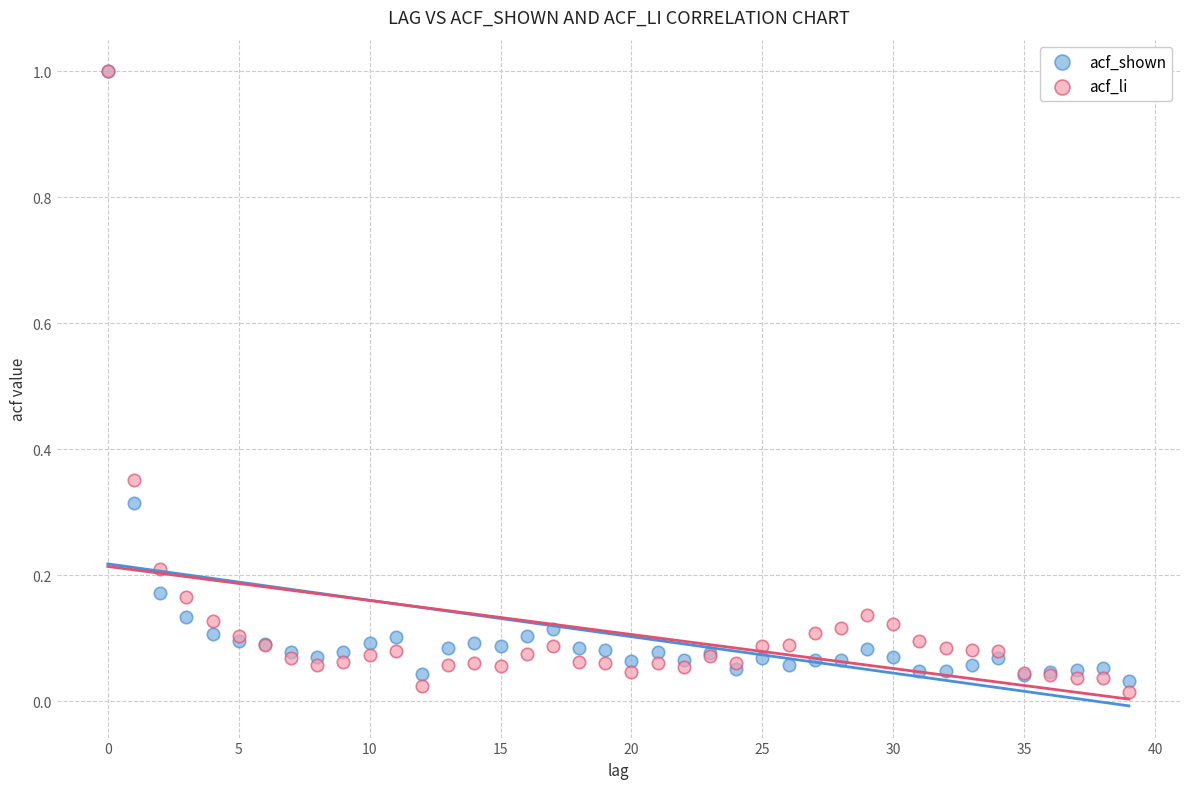

Which series has the widest spread of Y values?

acf_li